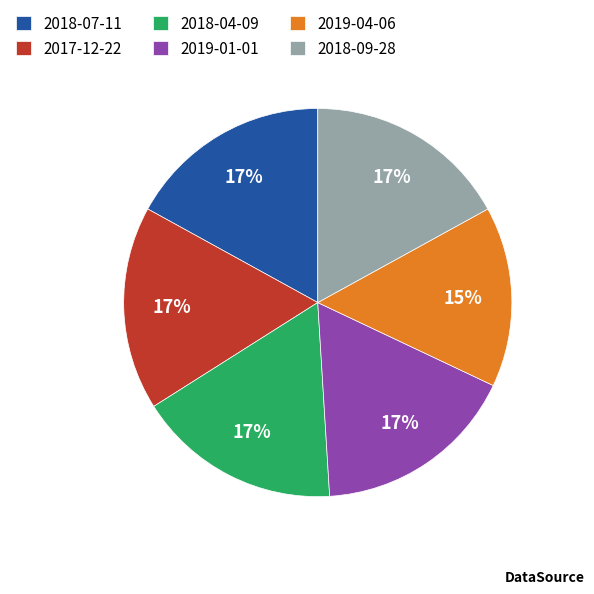

True or false: 2019-04-06 accounts for 5% of the total.

False